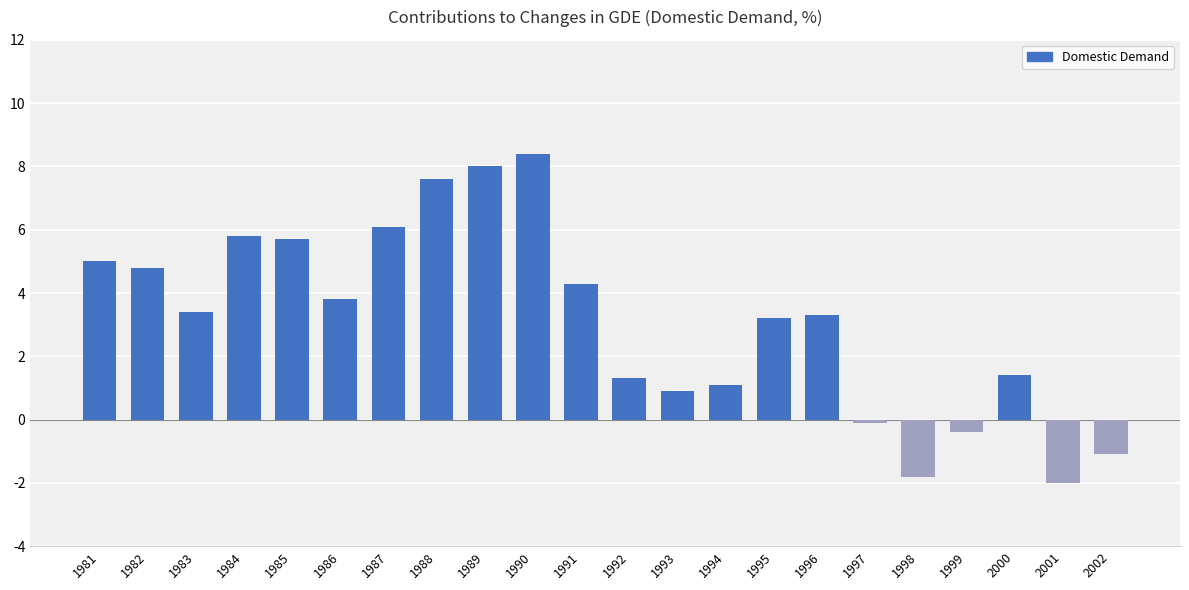

Reading right to left, list all the values displayed in this chart.

2002=-1.1	2001=-2.0	2000=1.4	1999=-0.4	1998=-1.8	1997=-0.1	1996=3.3	1995=3.2	1994=1.1	1993=0.9	1992=1.3	1991=4.3	1990=8.4	1989=8.0	1988=7.6	1987=6.1	1986=3.8	1985=5.7	1984=5.8	1983=3.4	1982=4.8	1981=5.0